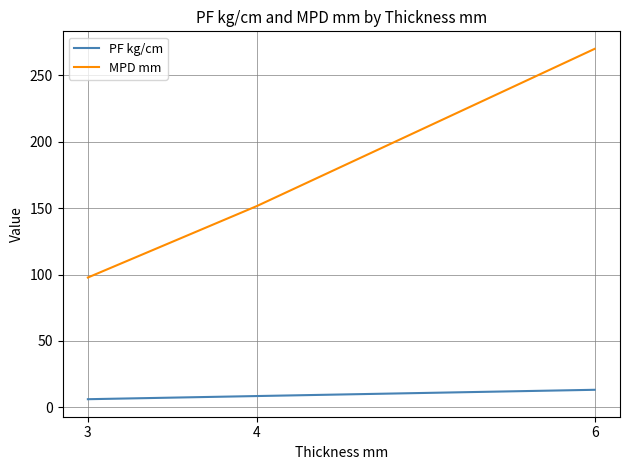

What is the sum of the MPD mm values at 6 and 3?

367.8